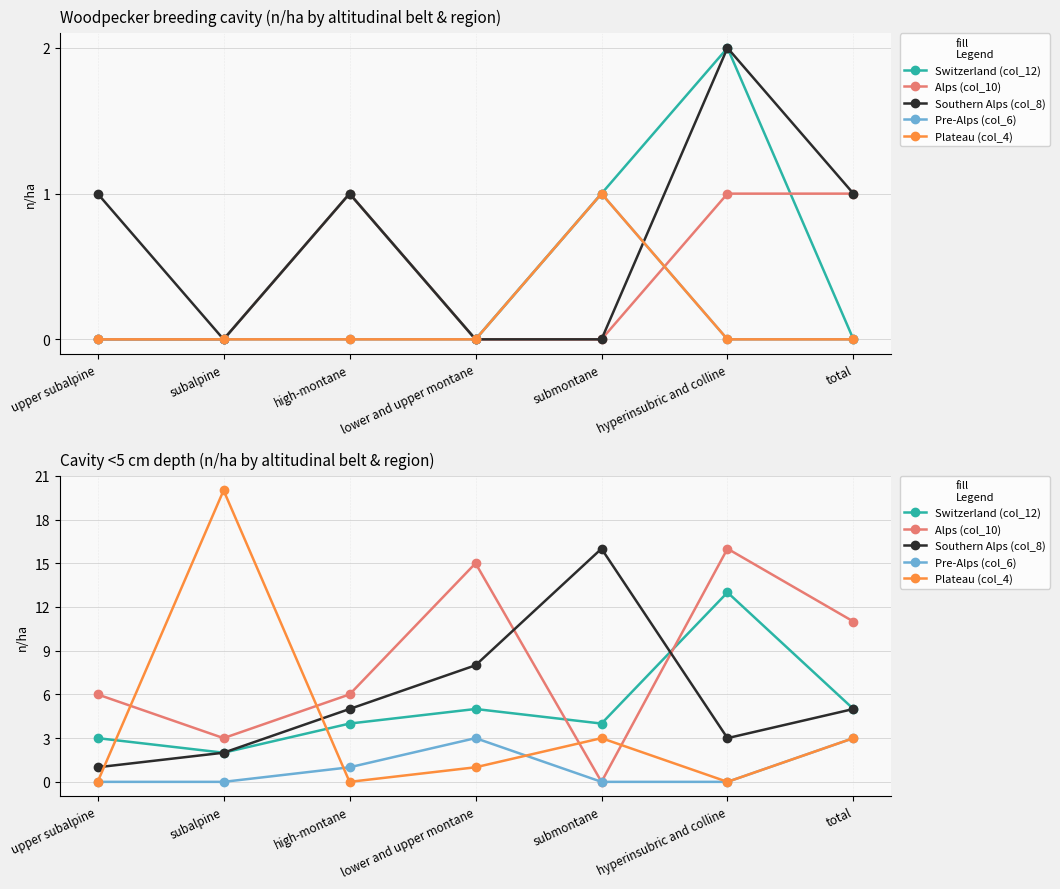

Which category has the lowest value in the Southern Alps (col_8) series?

upper subalpine